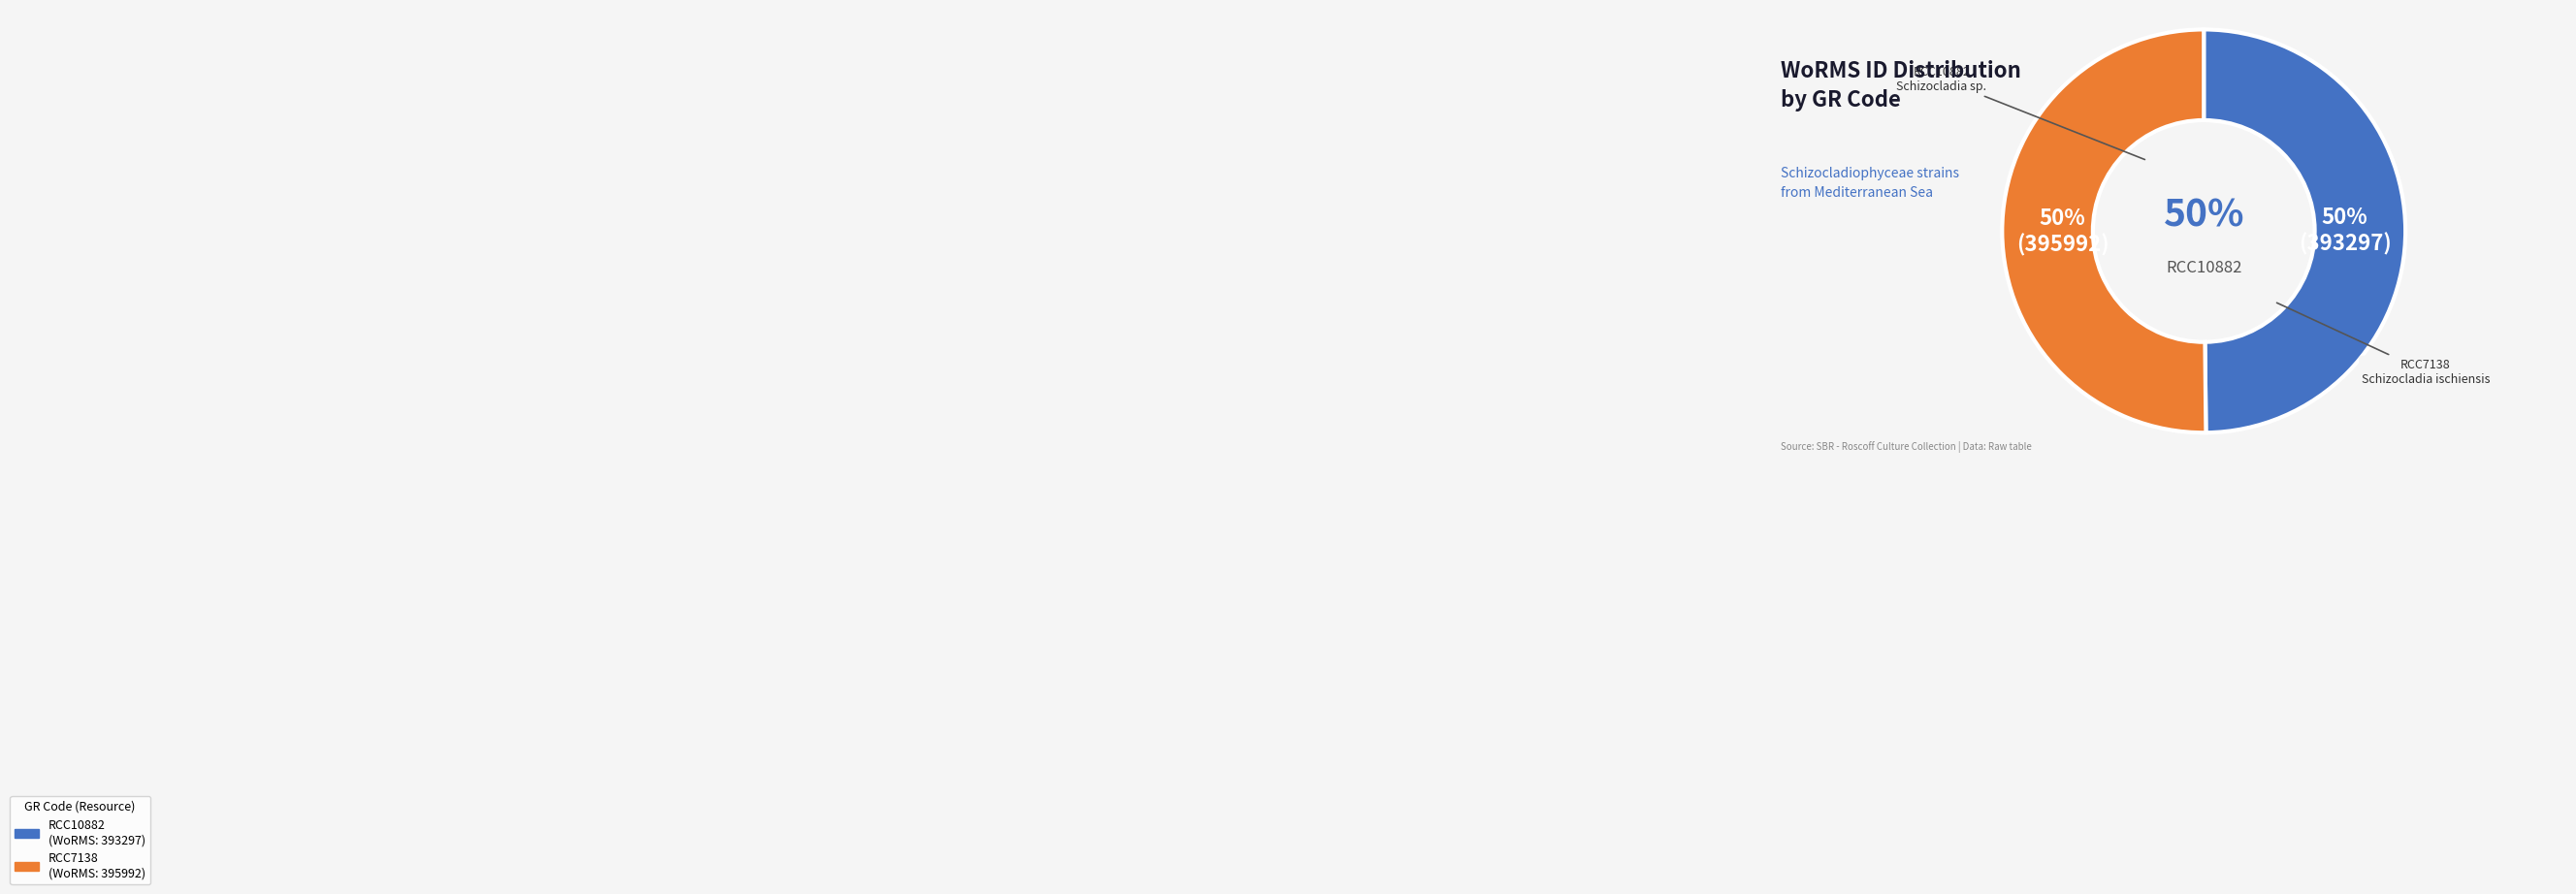

Approximately how many times larger is the value at RCC7138 compared to RCC10882?

1.0